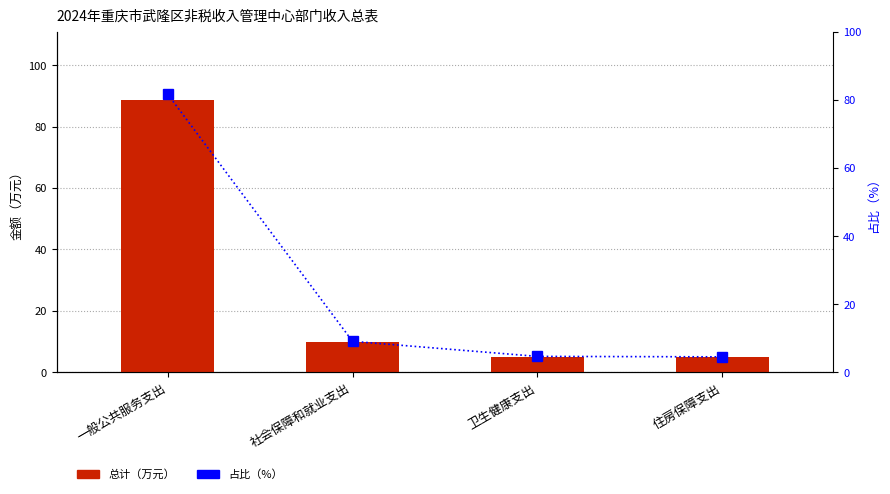

Between 社会保障和就业支出 and 一般公共服务支出, which is larger?

一般公共服务支出